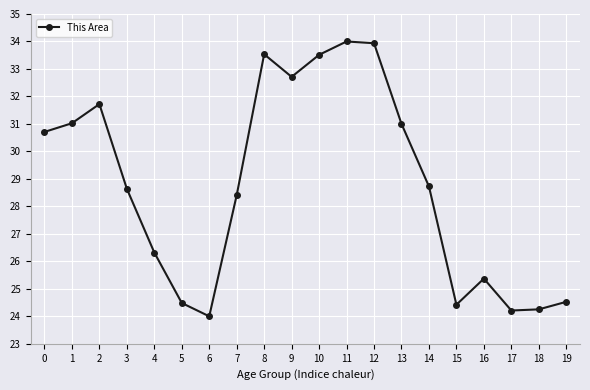

Does the chart display data point markers on the line(s)?

Yes